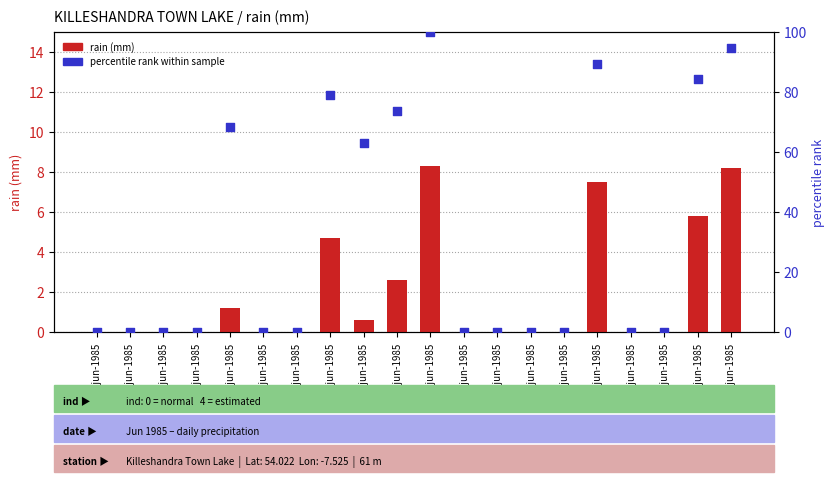

Is the value of percentile rank at 08-jun-1985 greater than the value of rain (mm) at 19-jun-1985?

Yes